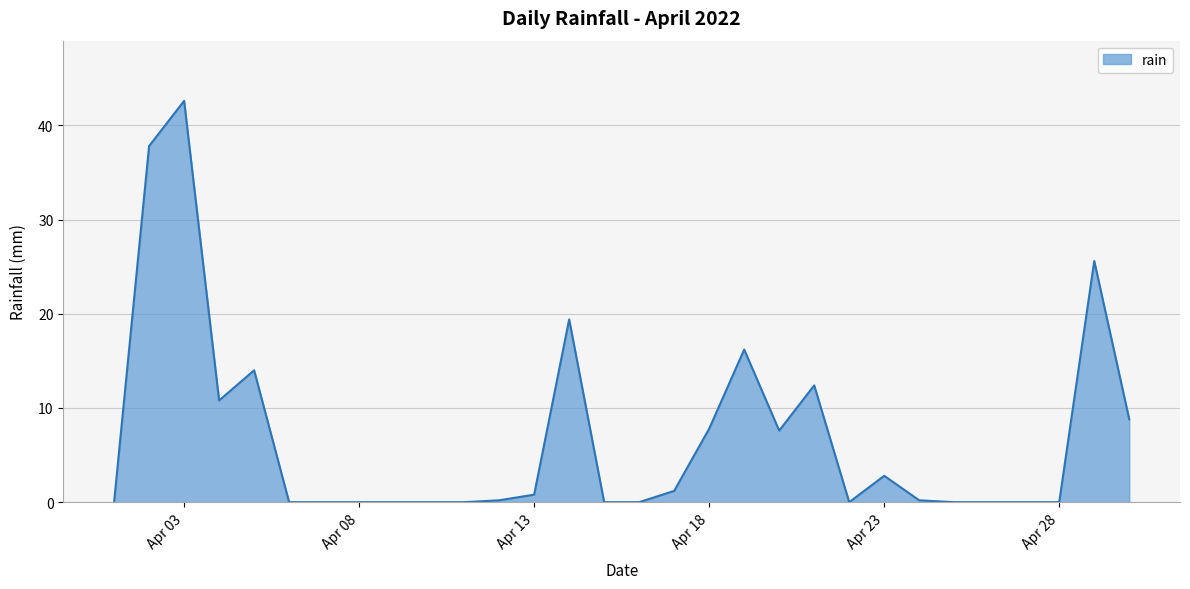

What is the maximum value shown in the chart?

42.6